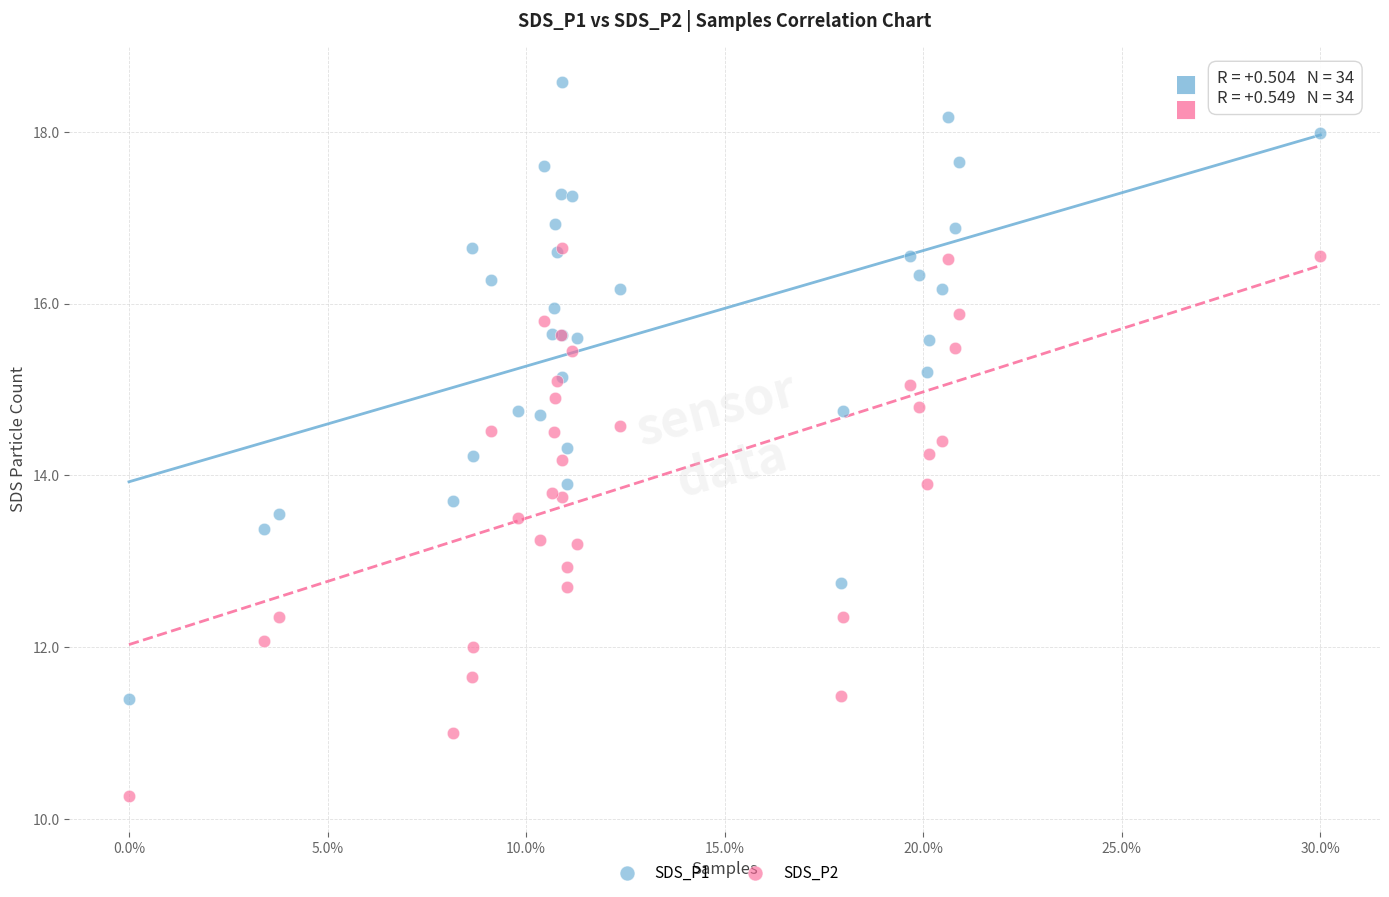

Which series contains the lowest Y value?

SDS_P2